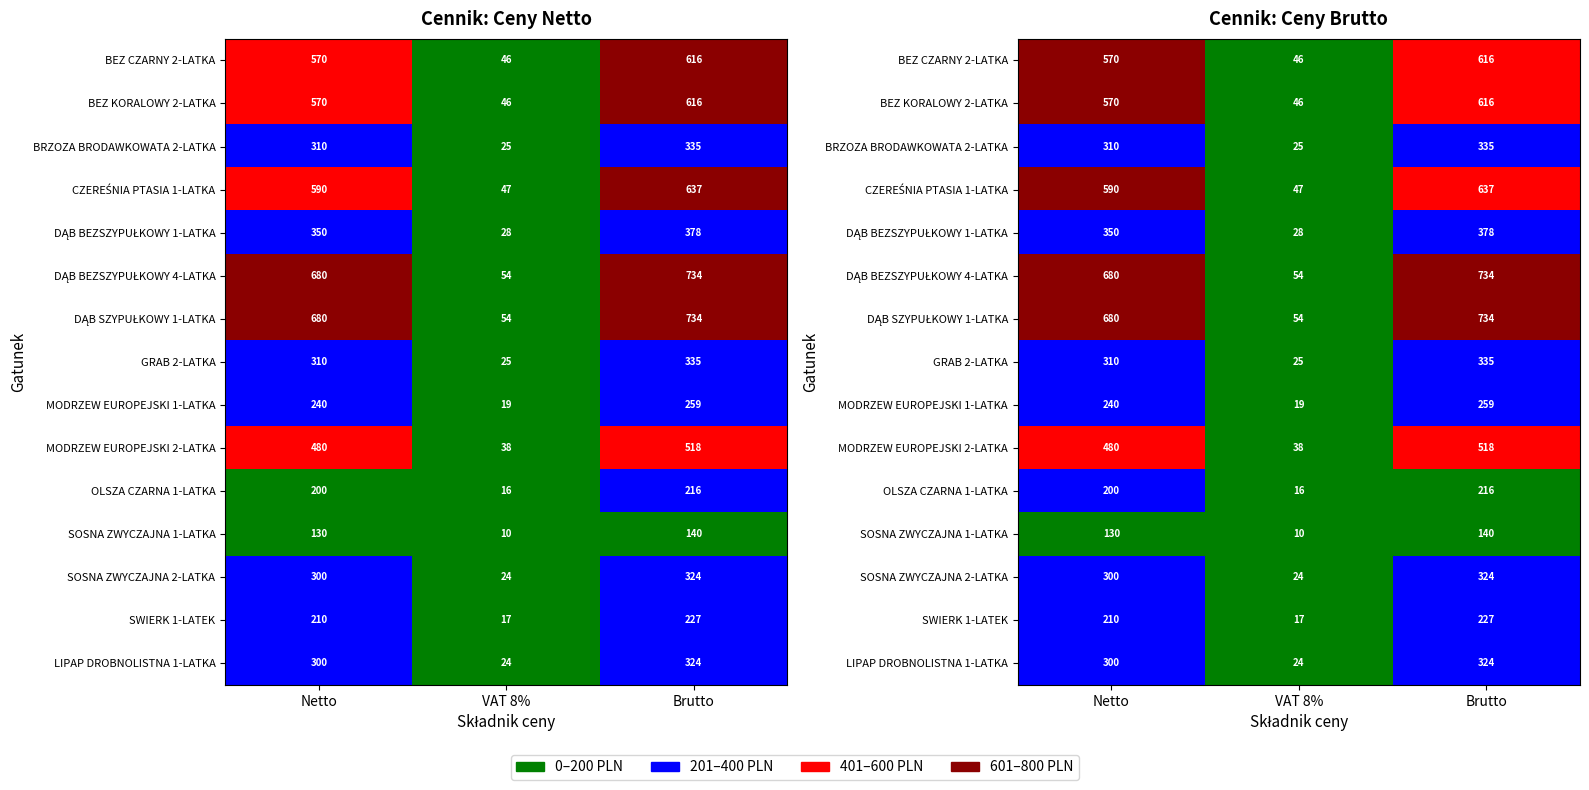

How many values in the brutto series are below 334?

6